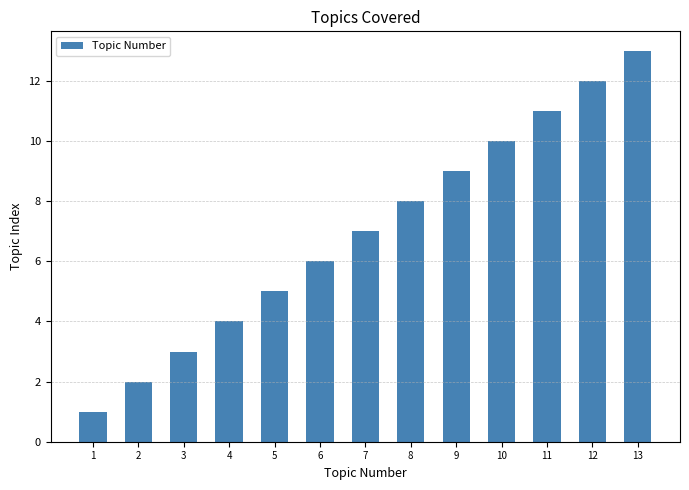

Reading left to right, list all the values displayed in this chart.

1=1	2=2	3=3	4=4	5=5	6=6	7=7	8=8	9=9	10=10	11=11	12=12	13=13